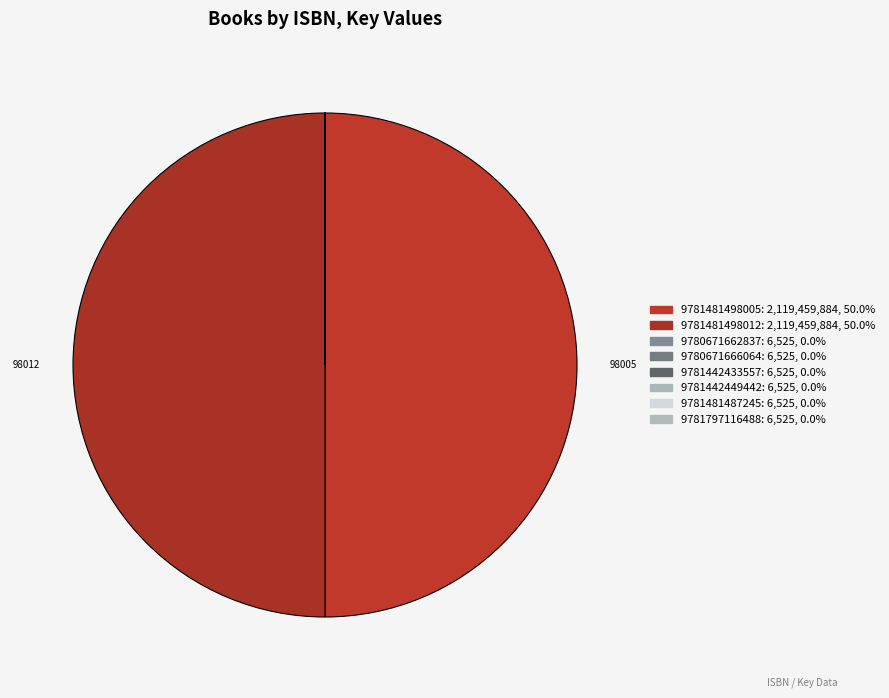

Is there a majority slice in this chart?

No